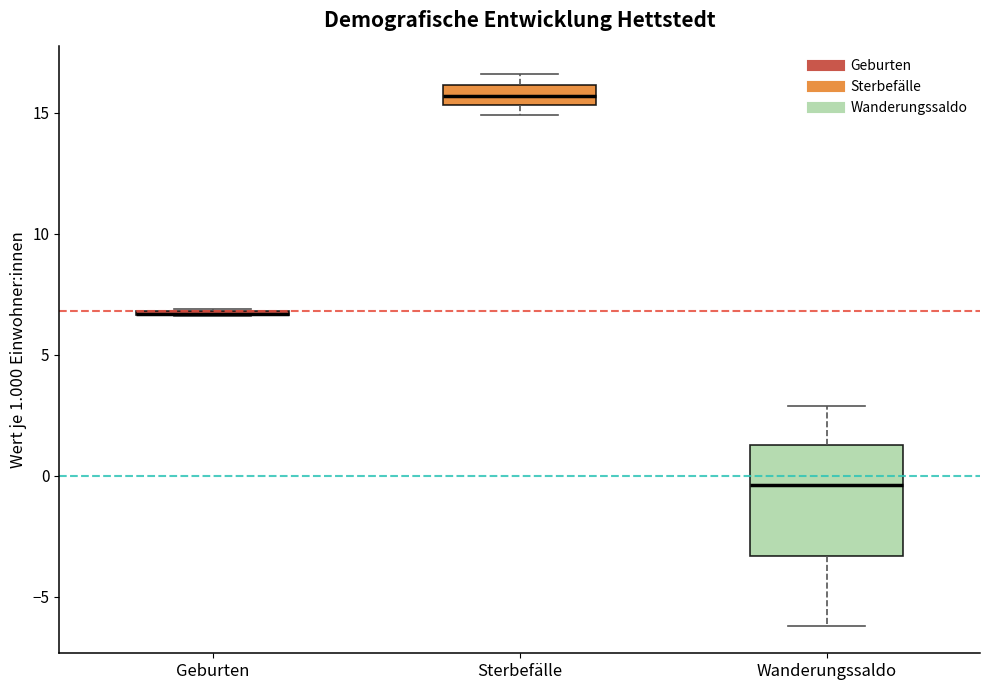

Where is the upper edge of the box for Sterbefälle on the y-axis? The values are not printed on the chart, so give them approximately, as read against the axis.

16.0